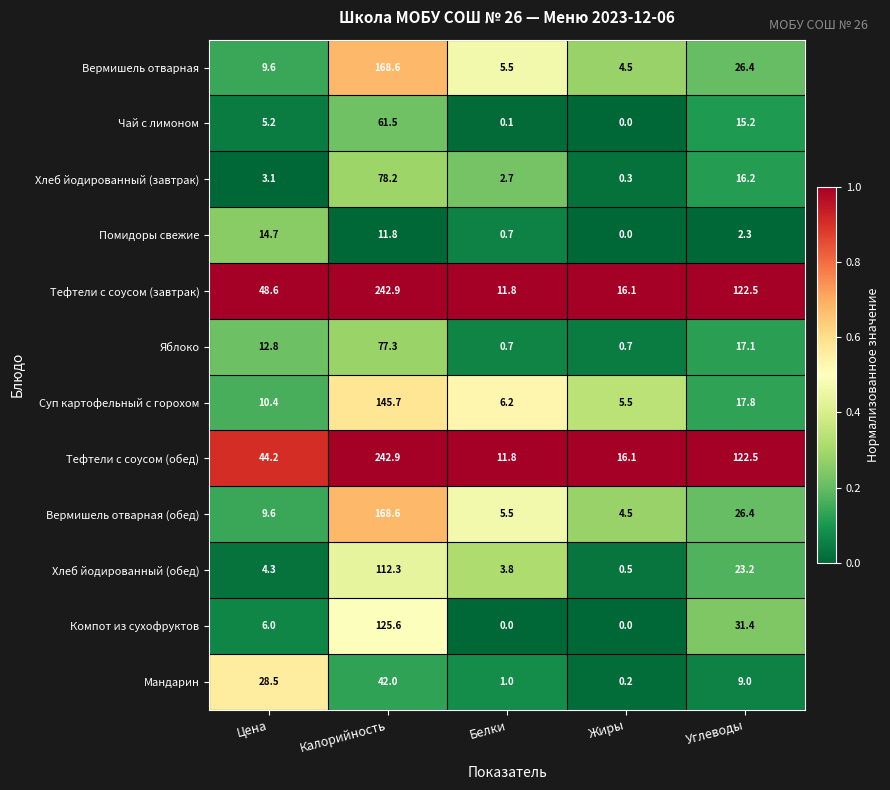

What is the lowest value of the Вермишель отварная series?

4.5